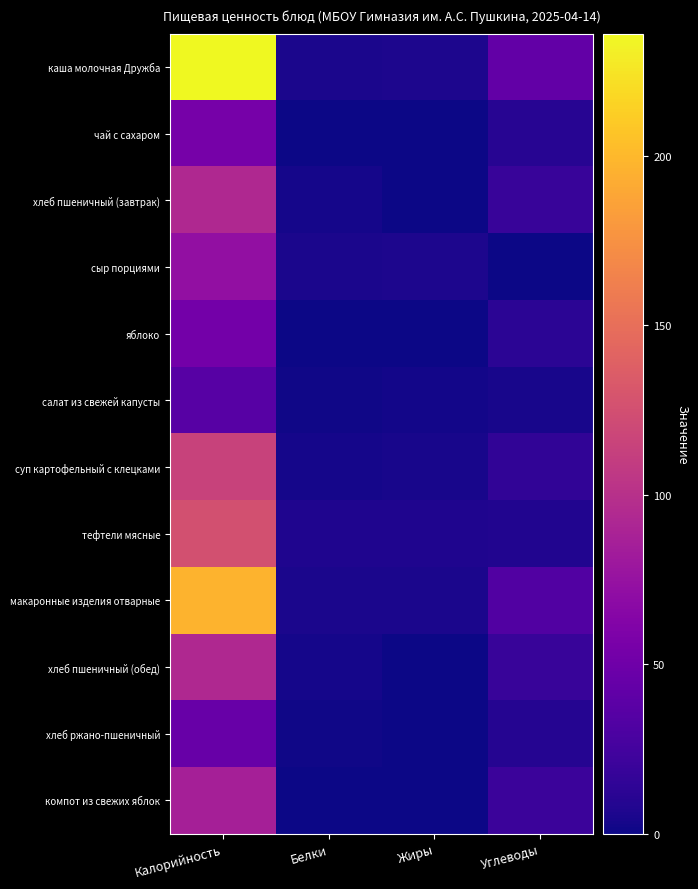

Which series has the largest total across all categories?

каша молочная Дружба